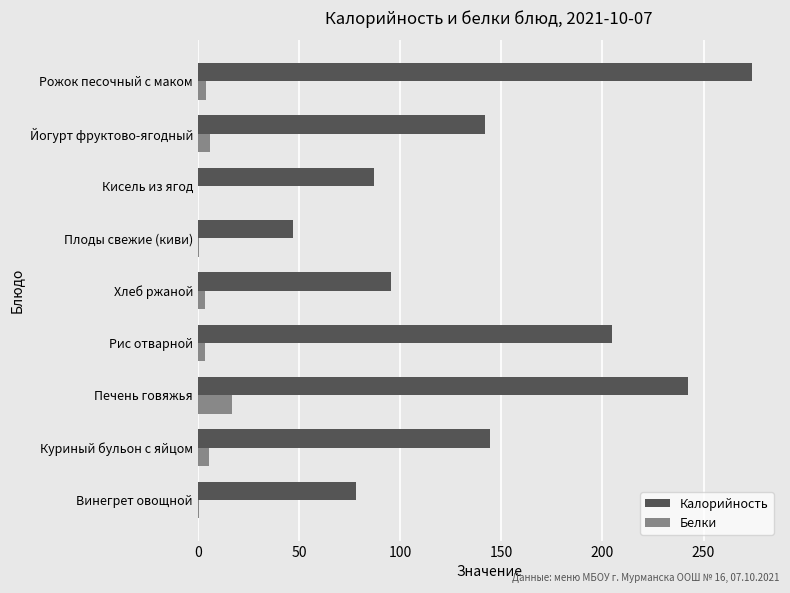

Count the number of categories in the chart.

9